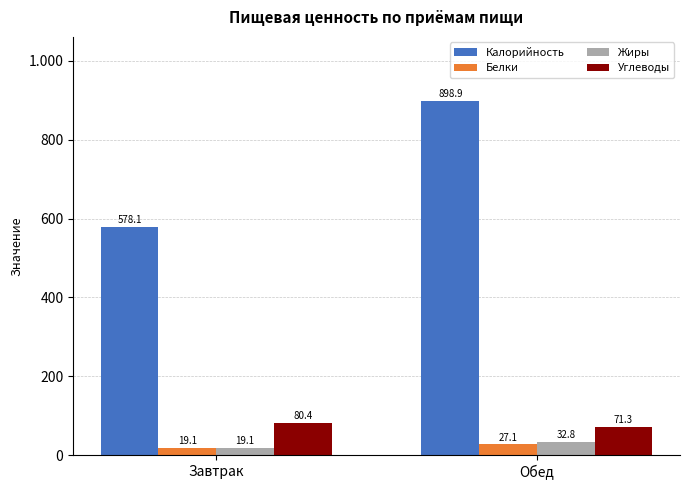

Does the chart contain stacked bars?

No